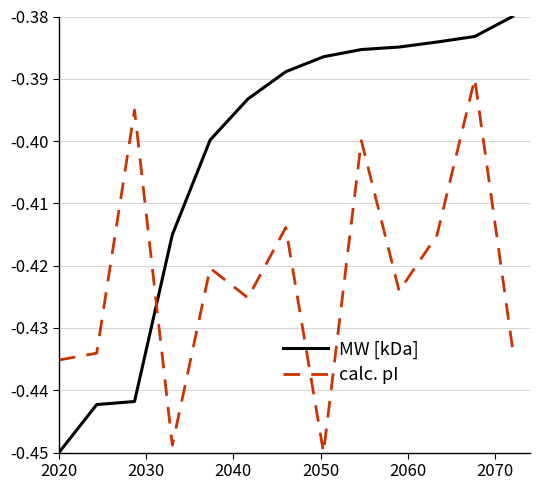

How many times do calc. pI and MW [kDa] cross each other?

1